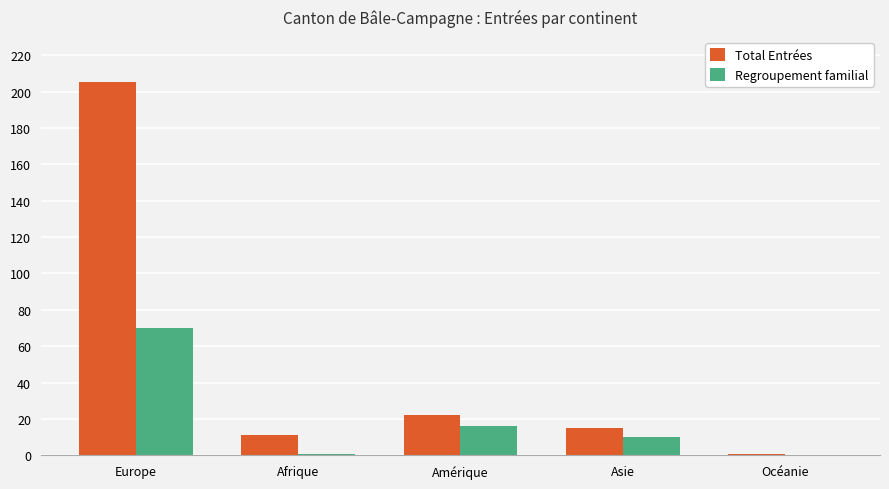

True or false: Total Entrées has a value of 23 at Asie.

False